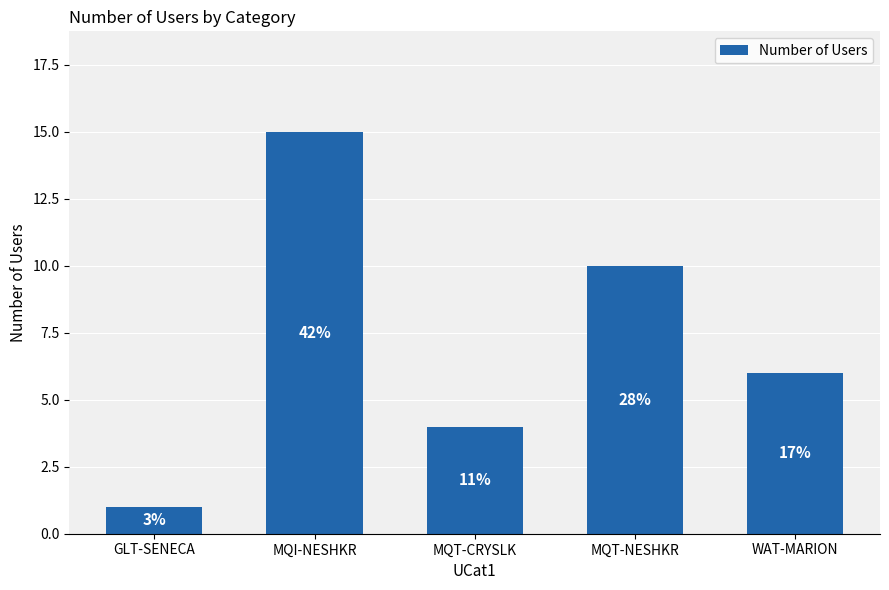

Reading right to left, extract all data points from this chart.

WAT-MARION=6	MQT-NESHKR=10	MQT-CRYSLK=4	MQI-NESHKR=15	GLT-SENECA=1